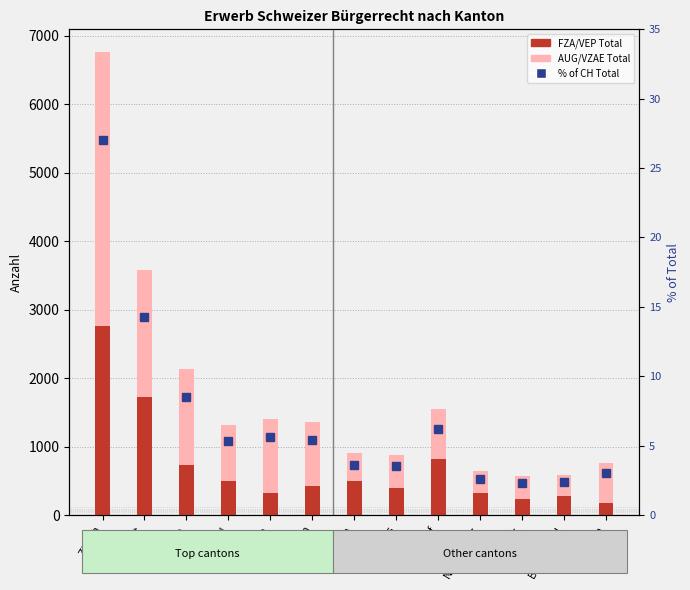

Rank the categories by AUG/VZAE Total value from highest to lowest.

Zürich, Waadt, Bern, Luzern, St. Gallen, Aargau, Genf, Solothurn, Wallis, Tessin, Freiburg, Neuenburg, Basel-Land